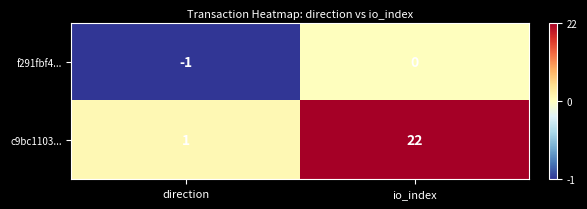

Reading right to left, what are all the values shown in this chart?

f291fbf4...: io_index=0	direction=-1
c9bc1103...: io_index=22	direction=1